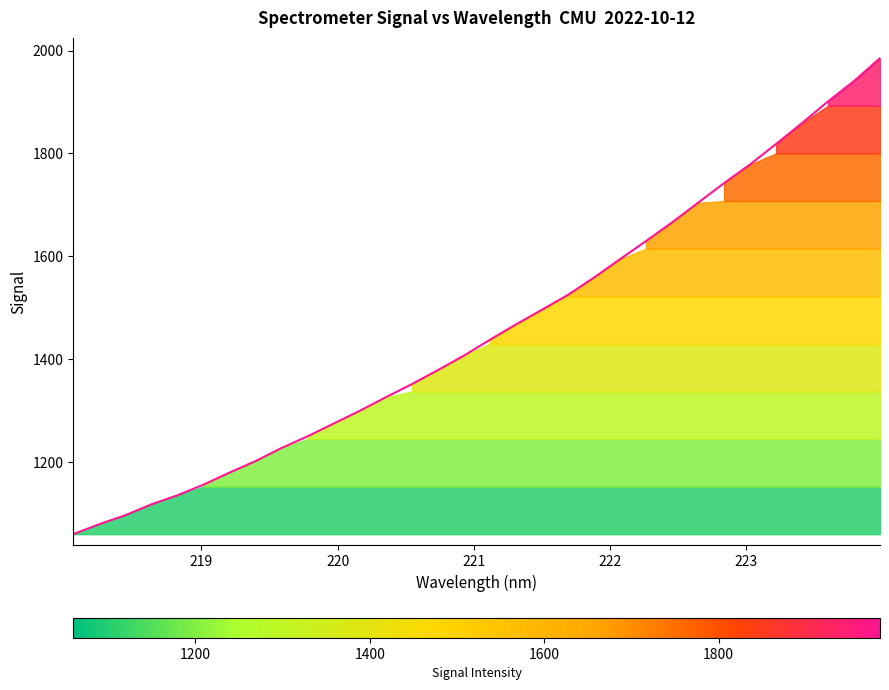

Reading left to right, what are all the values shown in this chart?

1059.9	1079.4	1096.8	1118.0	1135.5	1156.2	1179.7	1202.1	1227.5	1250.2	1275.0	1299.7	1326.1	1351.6	1378.8	1406.9	1437.8	1467.6	1496.1	1525.1	1558.7	1594.4	1629.7	1665.9	1704.0	1742.2	1778.6	1818.3	1859.0	1901.1	1940.6	1985.2